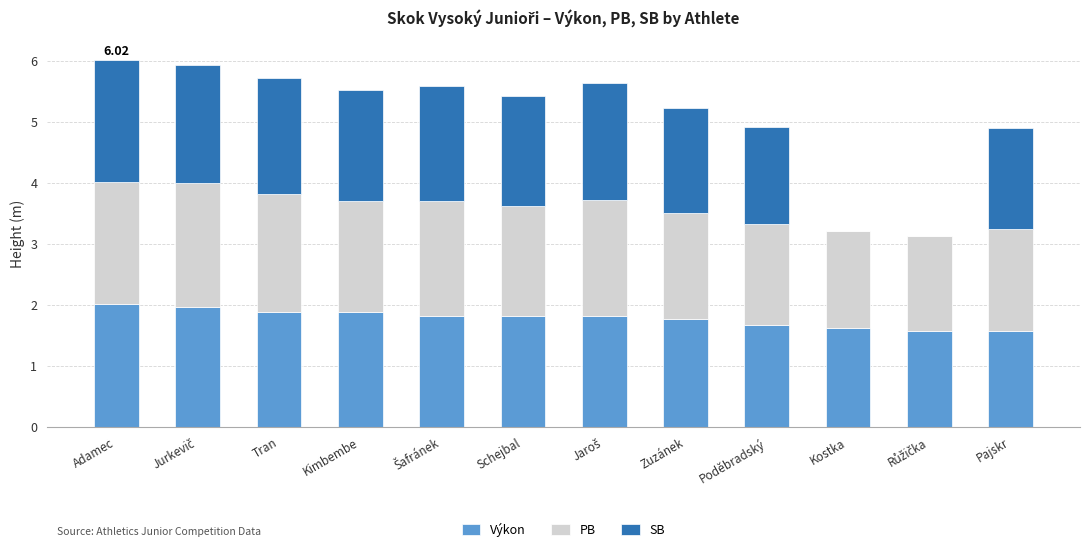

What is the maximum value for Výkon?

2.0